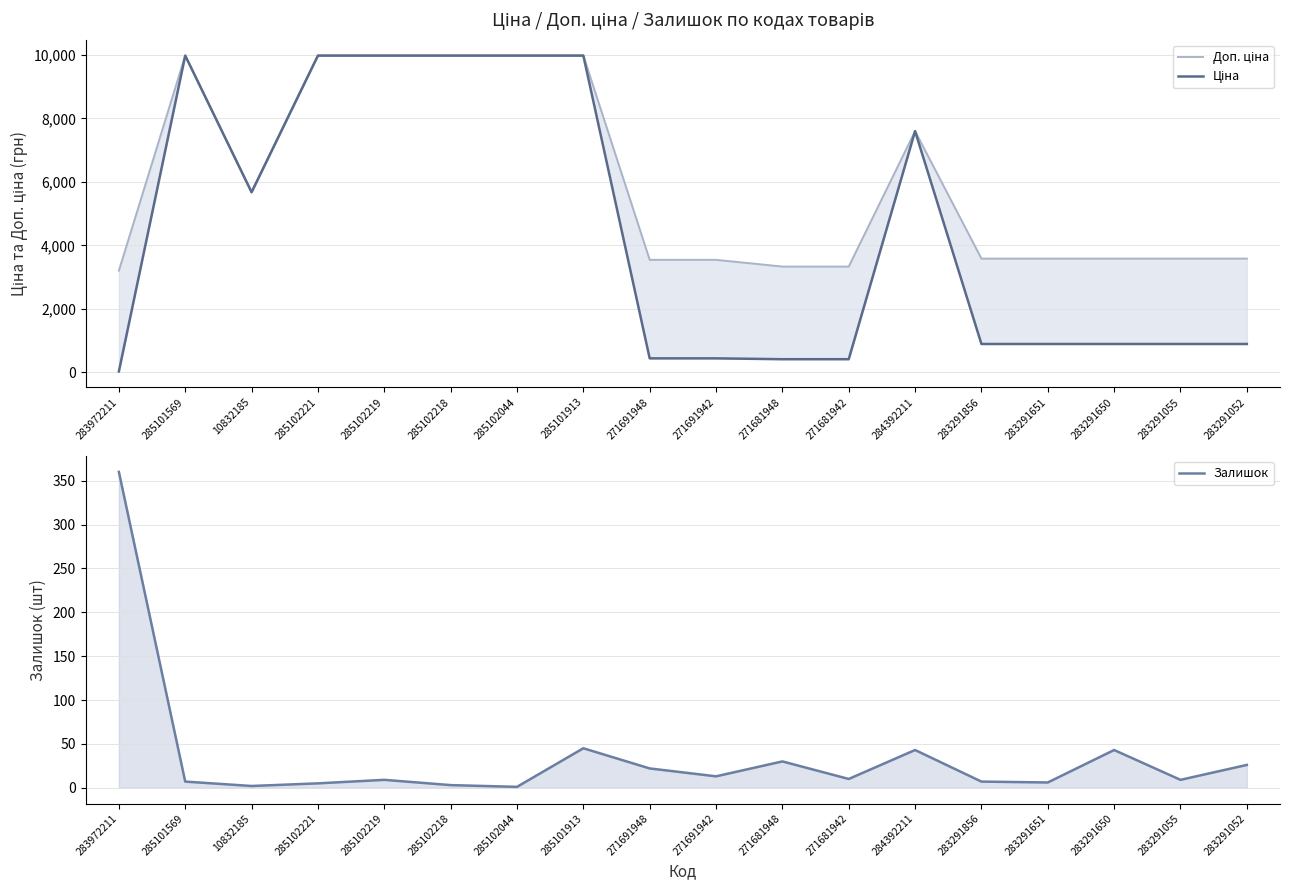

Which series has the largest range (max minus min)?

Ціна